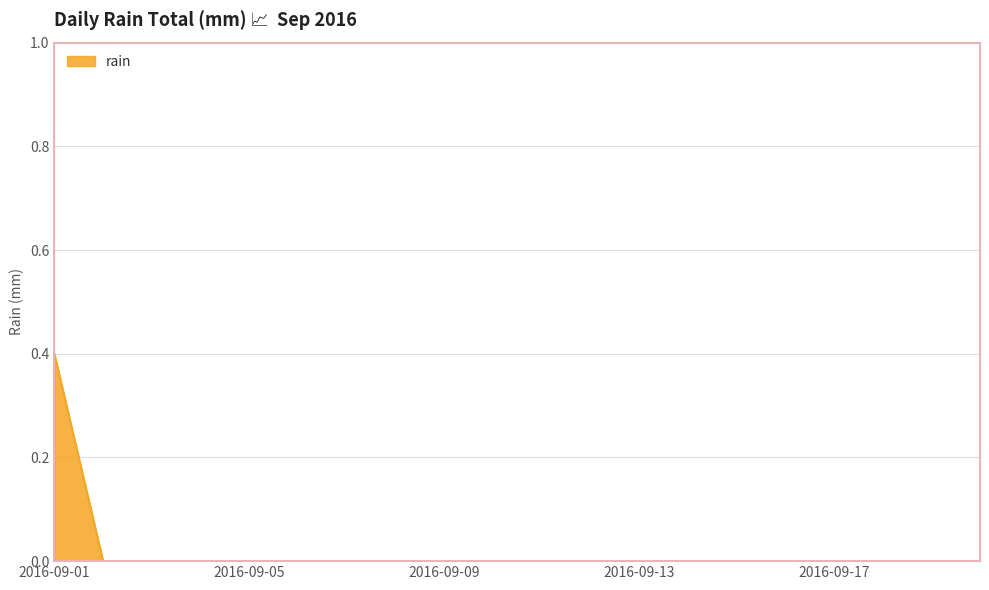

What is the greatest value displayed?

0.4